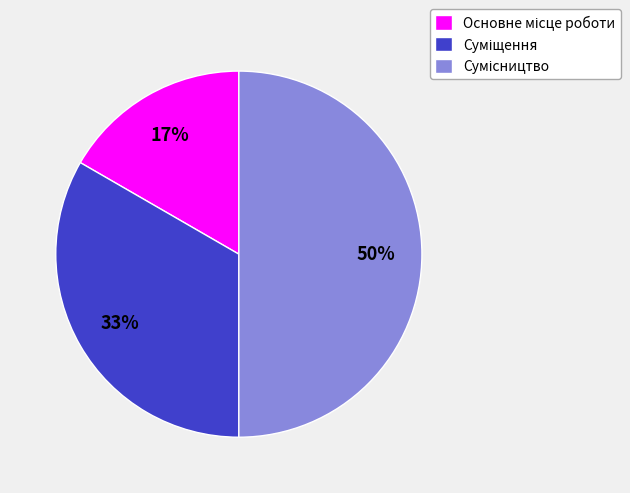

To the nearest percent, what is the difference between the largest and smallest slice percentages?

33%